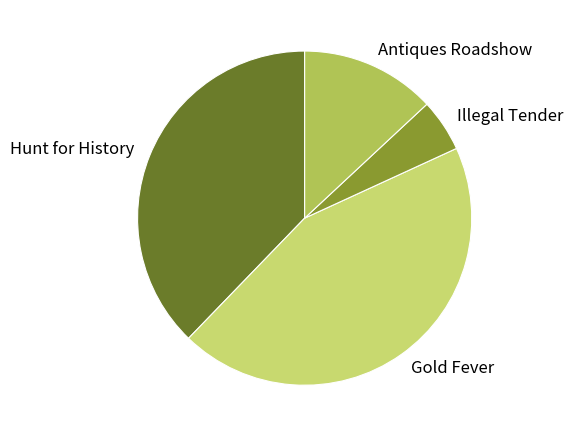

Is Hunt for History the majority of the pie?

No